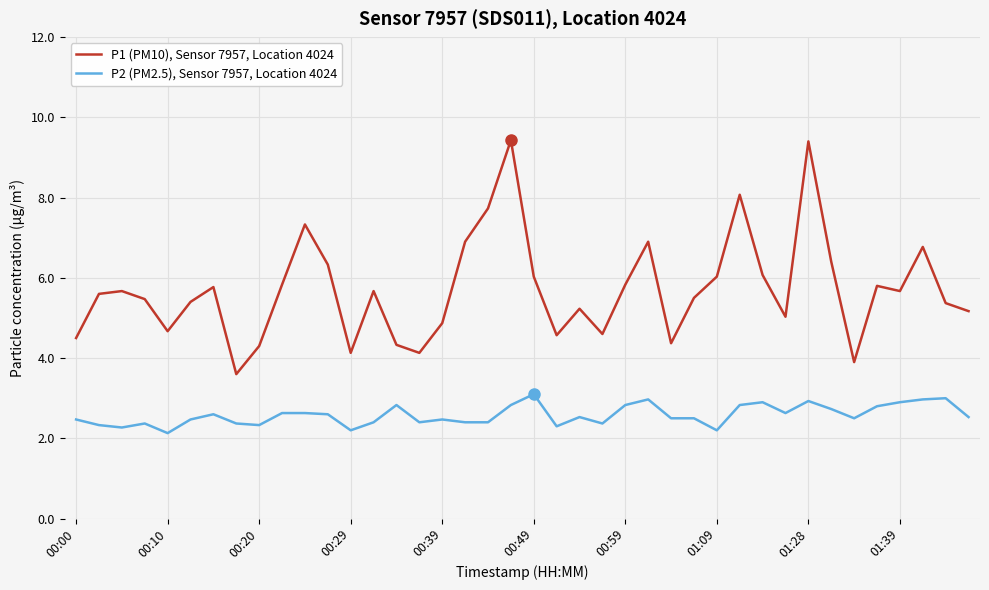

What is the difference between the maximum and minimum values in the P1 (PM10), Sensor 7957, Location 4024 series?

5.8